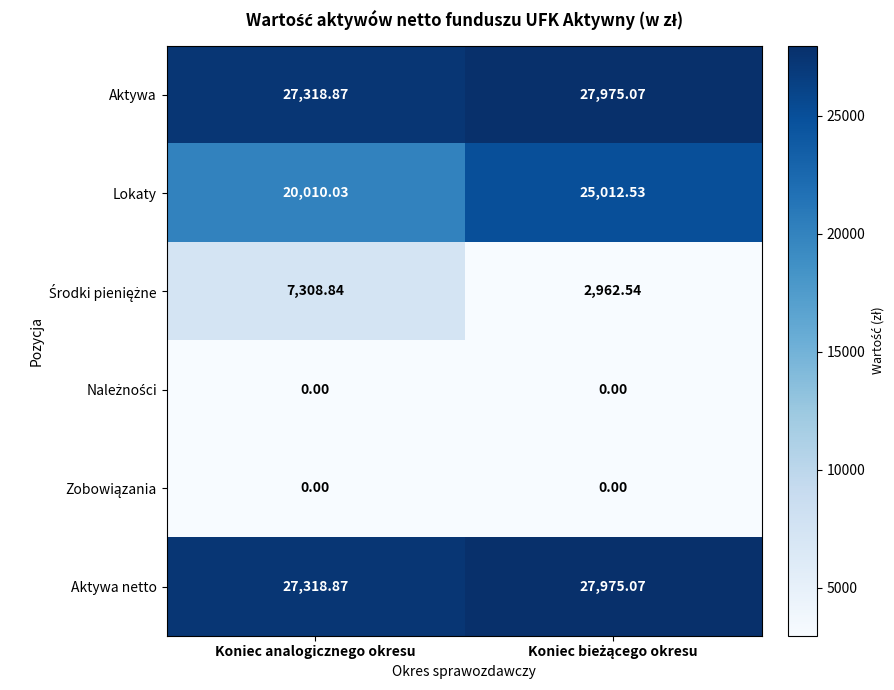

Which series has the widest spread of values?

Lokaty